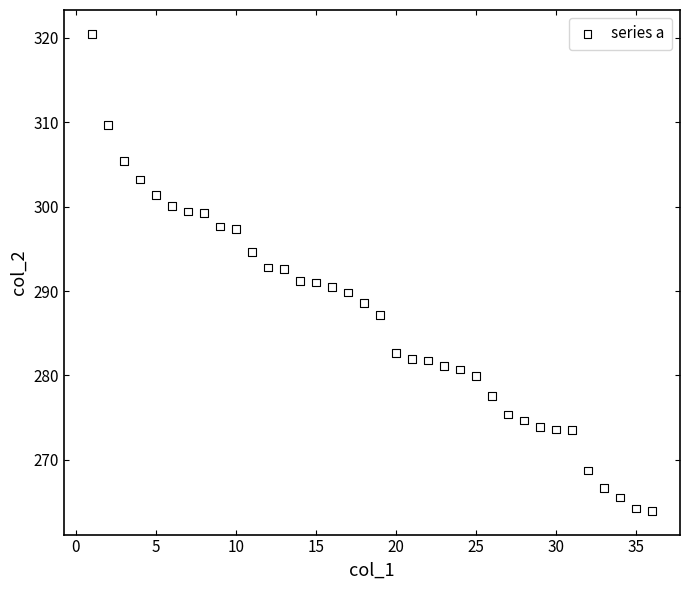

What is the range of X values (max minus min)?

35.0